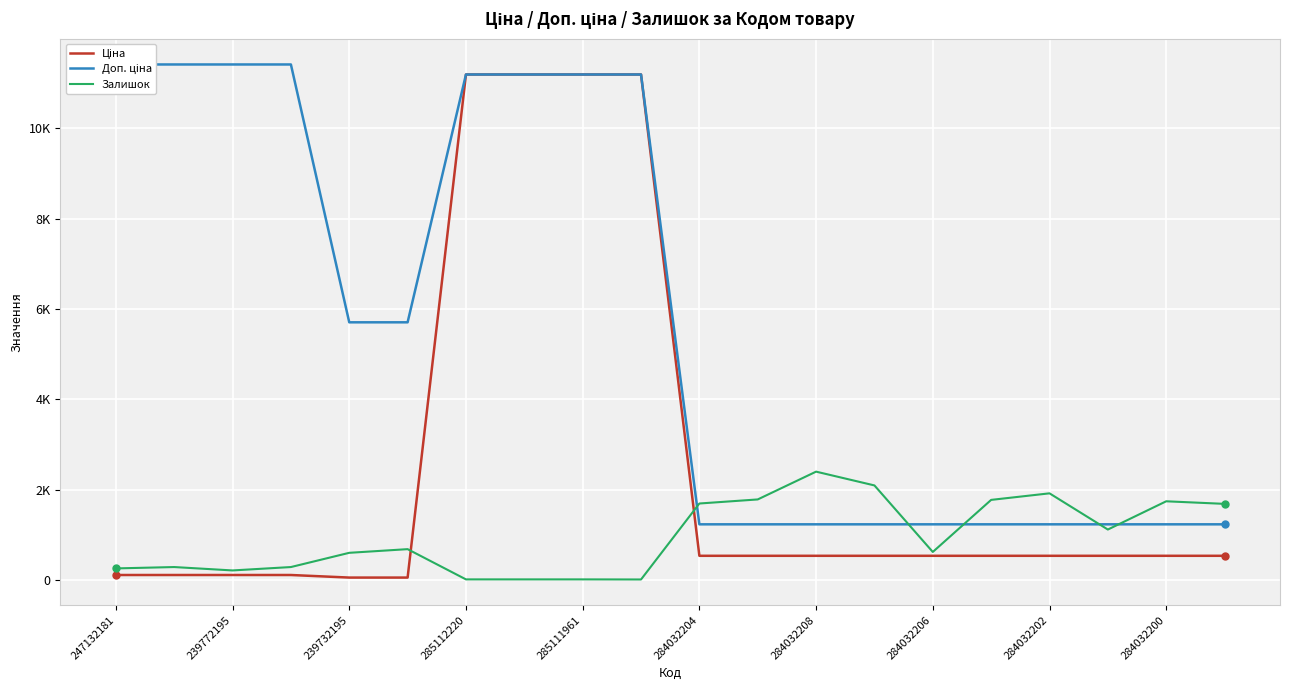

What is the greatest value displayed?

11410.0